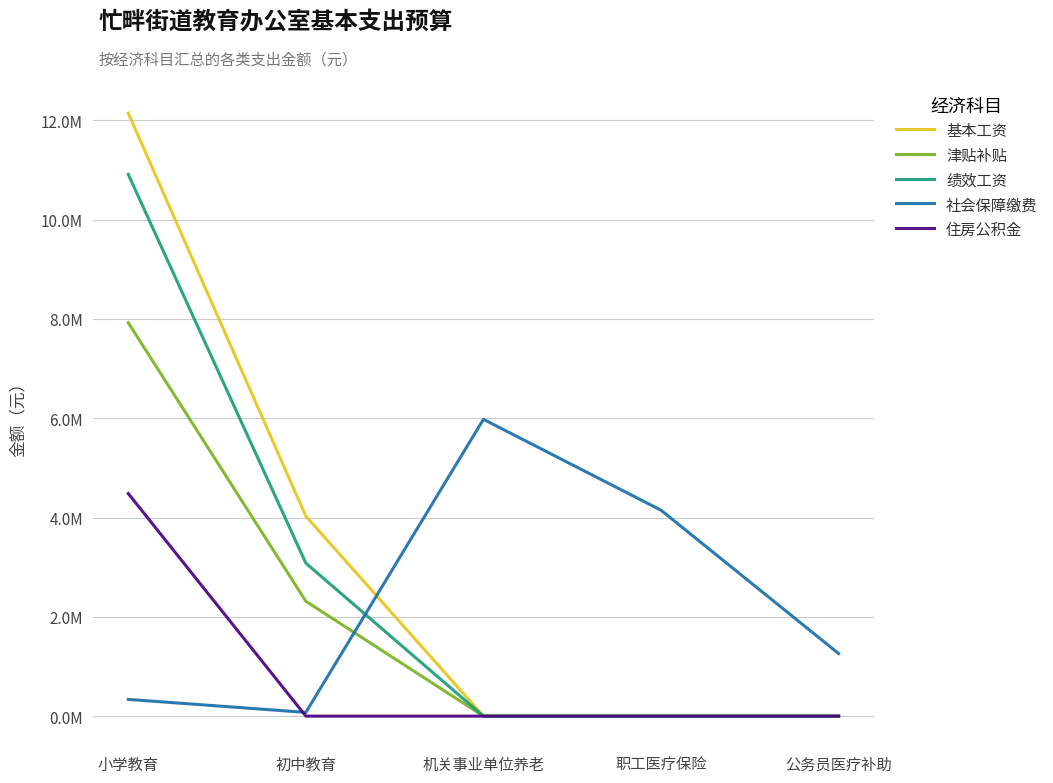

What position from the left is 初中教育?

2